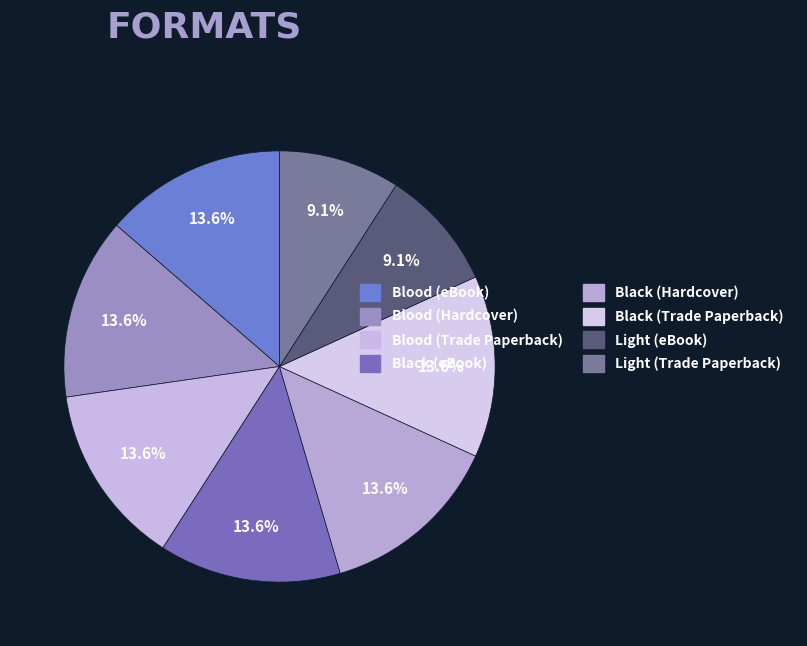

Which slice is the smallest?

Light (eBook)